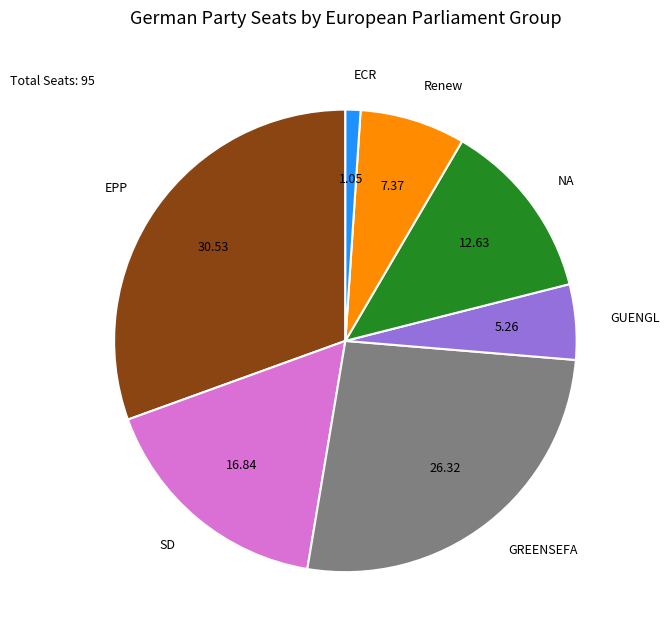

Which category has the biggest portion of the pie?

EPP